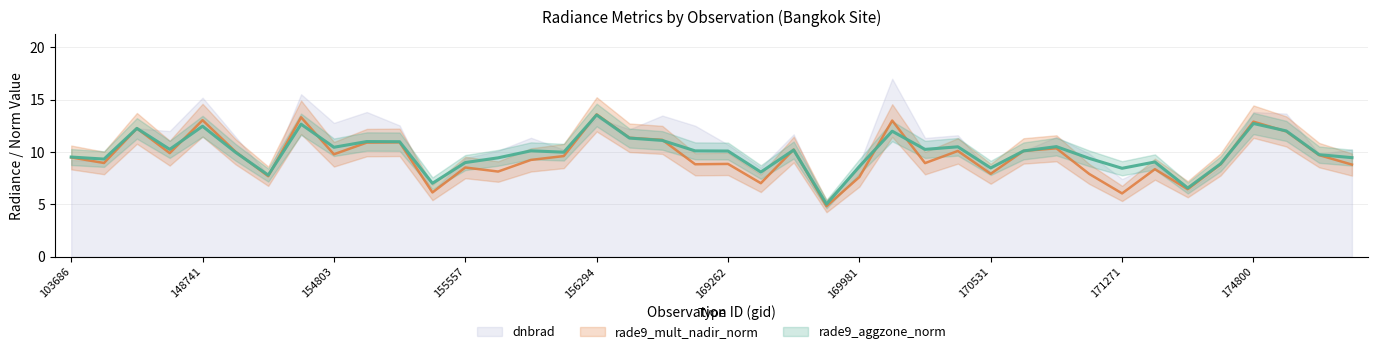

What is the difference between the maximum and minimum values in the dnbrad series?

12.1